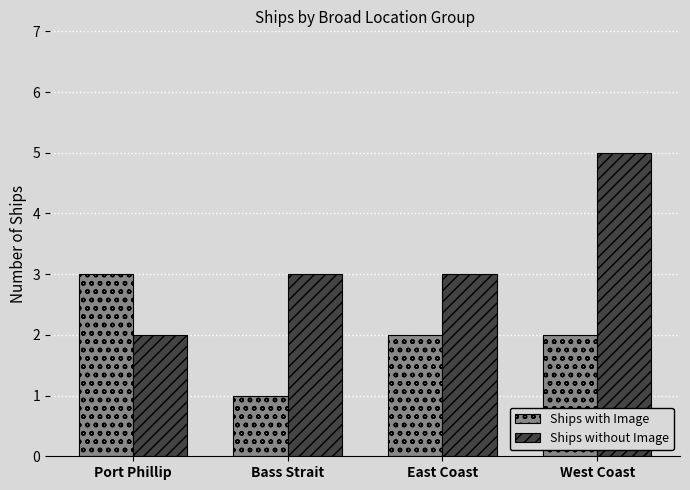

At which category is the sum across all series the highest?

West Coast